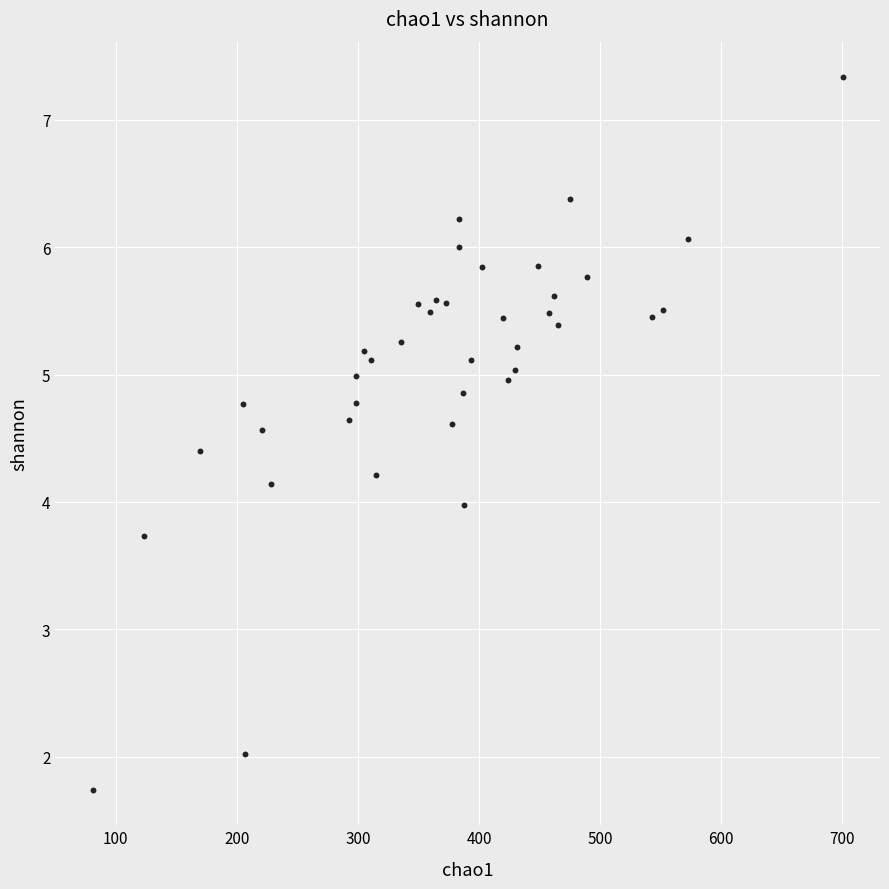

What is the range of X values (max minus min)?

619.1